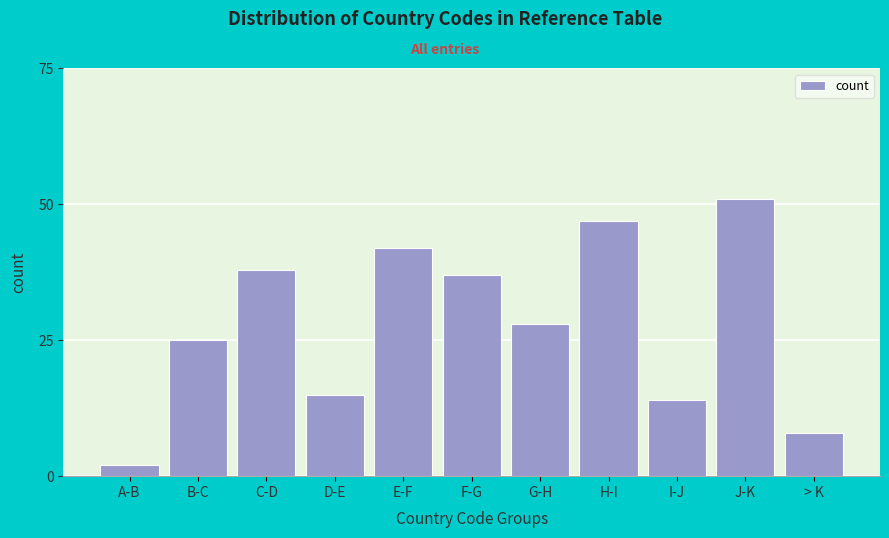

Reading left to right, extract all data points from this chart.

A-B=2	B-C=25	C-D=38	D-E=15	E-F=42	F-G=37	G-H=28	H-I=47	I-J=14	J-K=51	> K=8